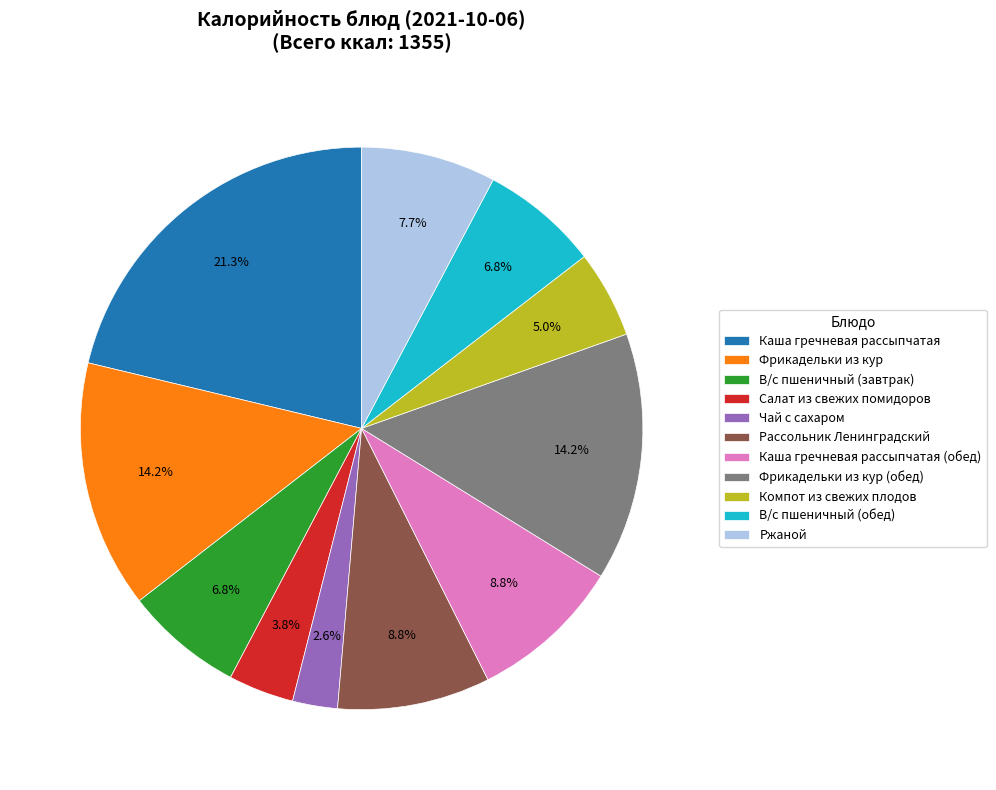

Approximately how many times larger is the value at Фрикадельки из кур (обед) compared to Ржаной?

1.8